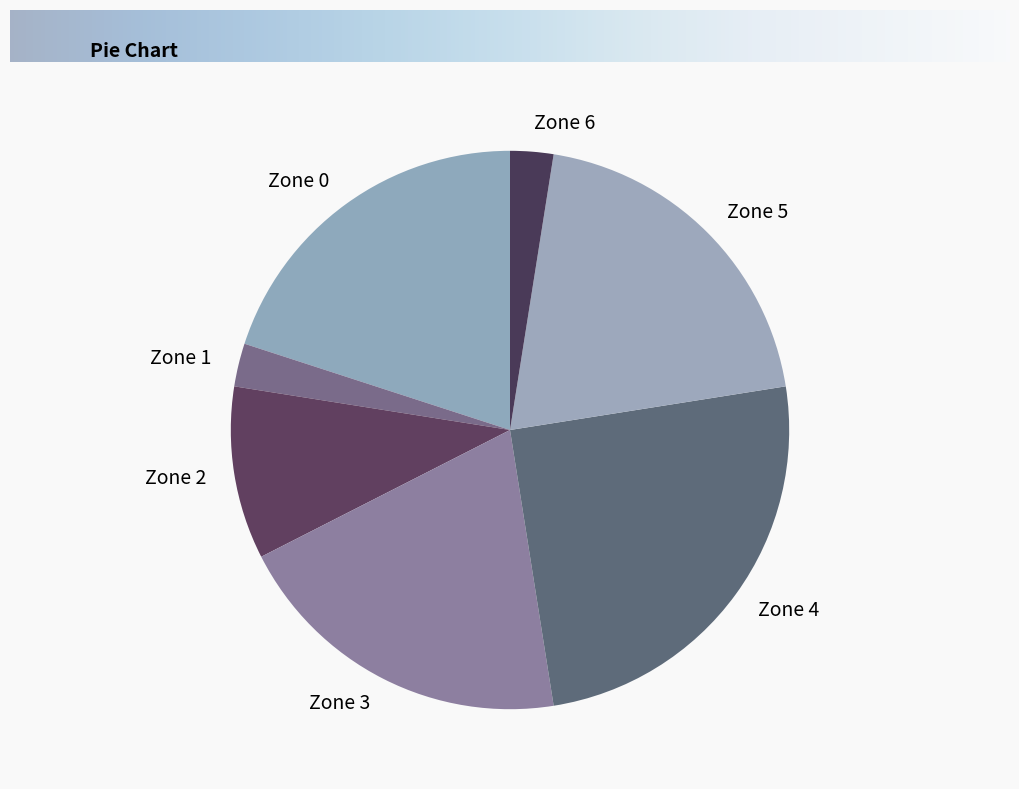

Combined, do Zone 0 and Zone 4 account for over 50%?

No